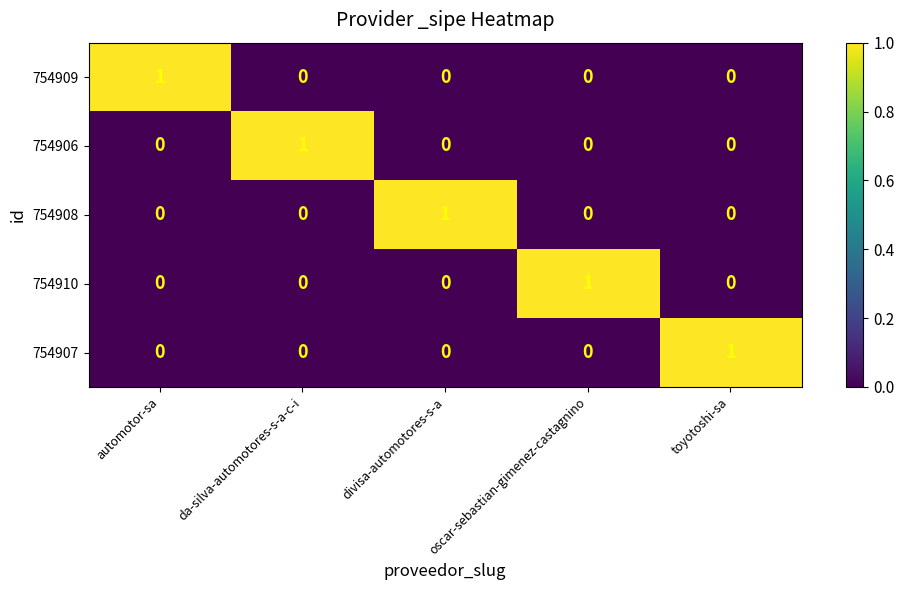

Is it true that 754909 equals -1 at divisa-automotores-s-a?

False